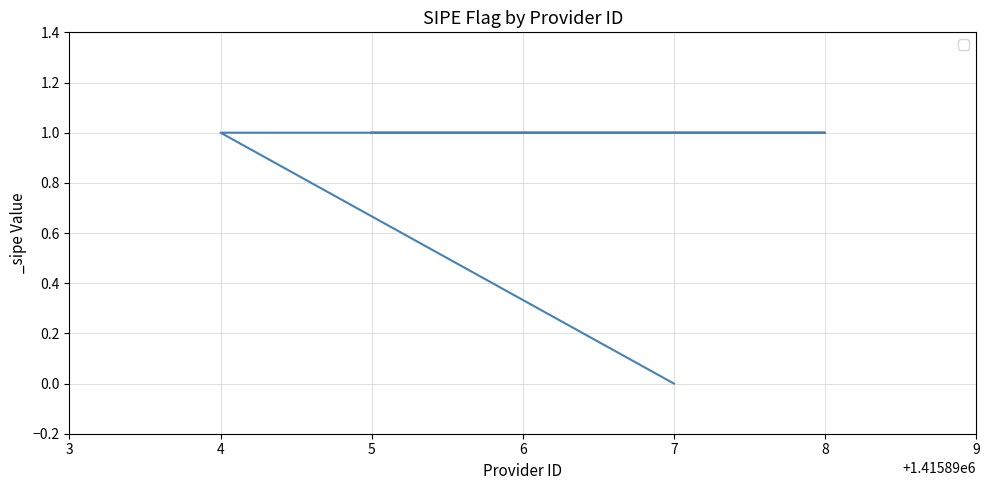

What position from the right is 4?

4